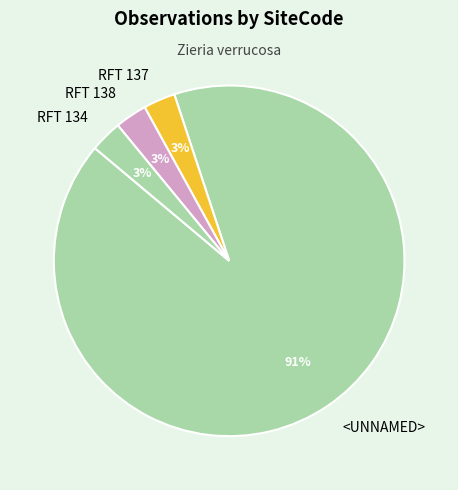

To the nearest percent, what percentage of the pie is <UNNAMED>?

91%